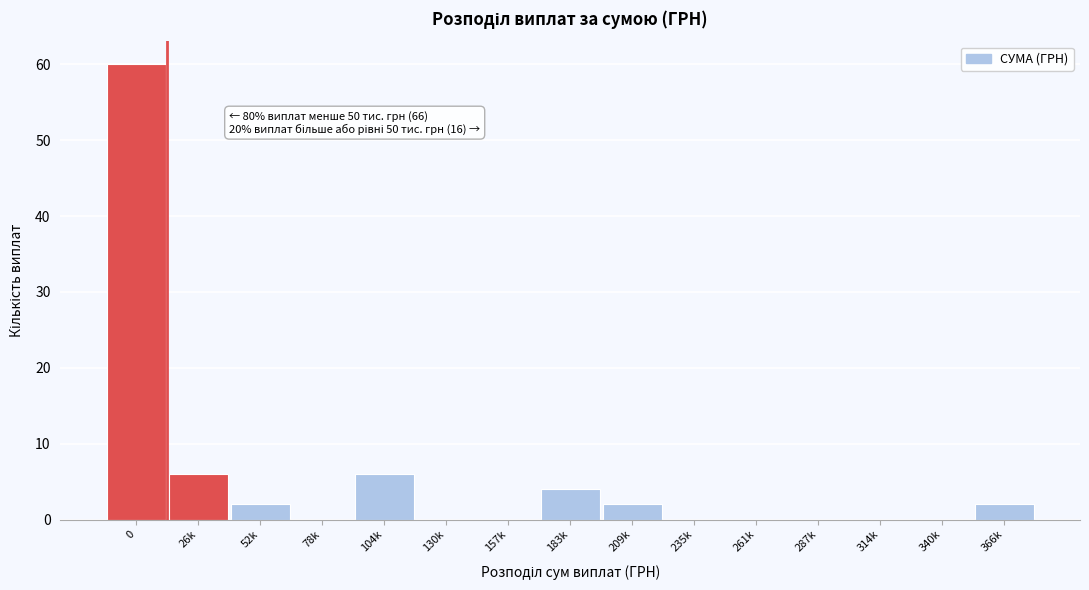

Reading left to right, extract all data points from this chart.

0=60	26k=6	52k=2	78k=0	104k=6	130k=0	157k=0	183k=4	209k=2	235k=0	261k=0	287k=0	314k=0	340k=0	366k=2